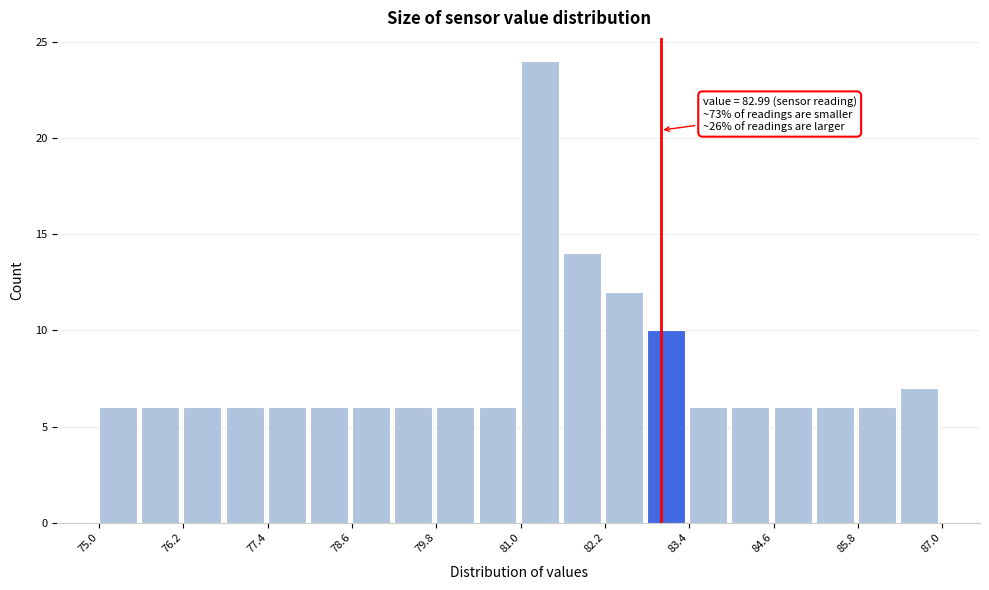

Read against the x-axis, roughly where is the centre of the tallest bar?

81.2